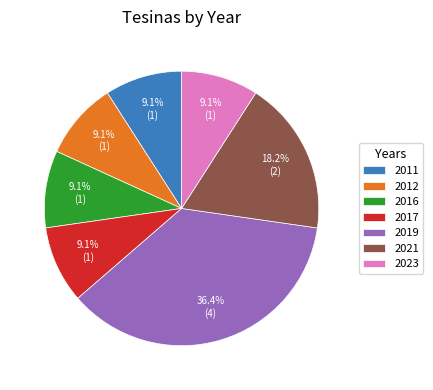

Is it true that 2023 is 9% of the pie?

True